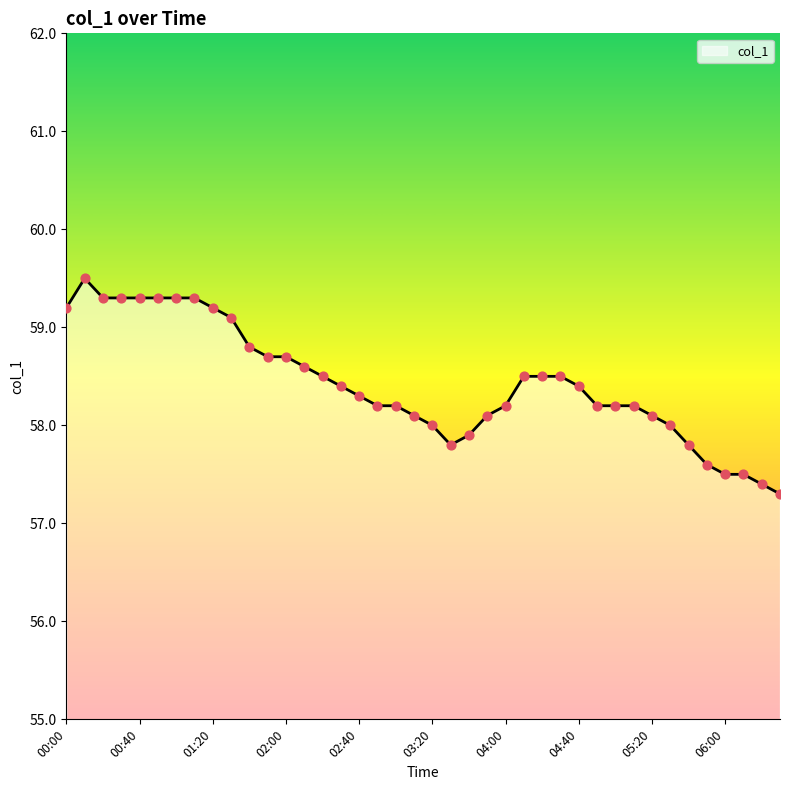

What is the maximum value shown in the chart?

59.5